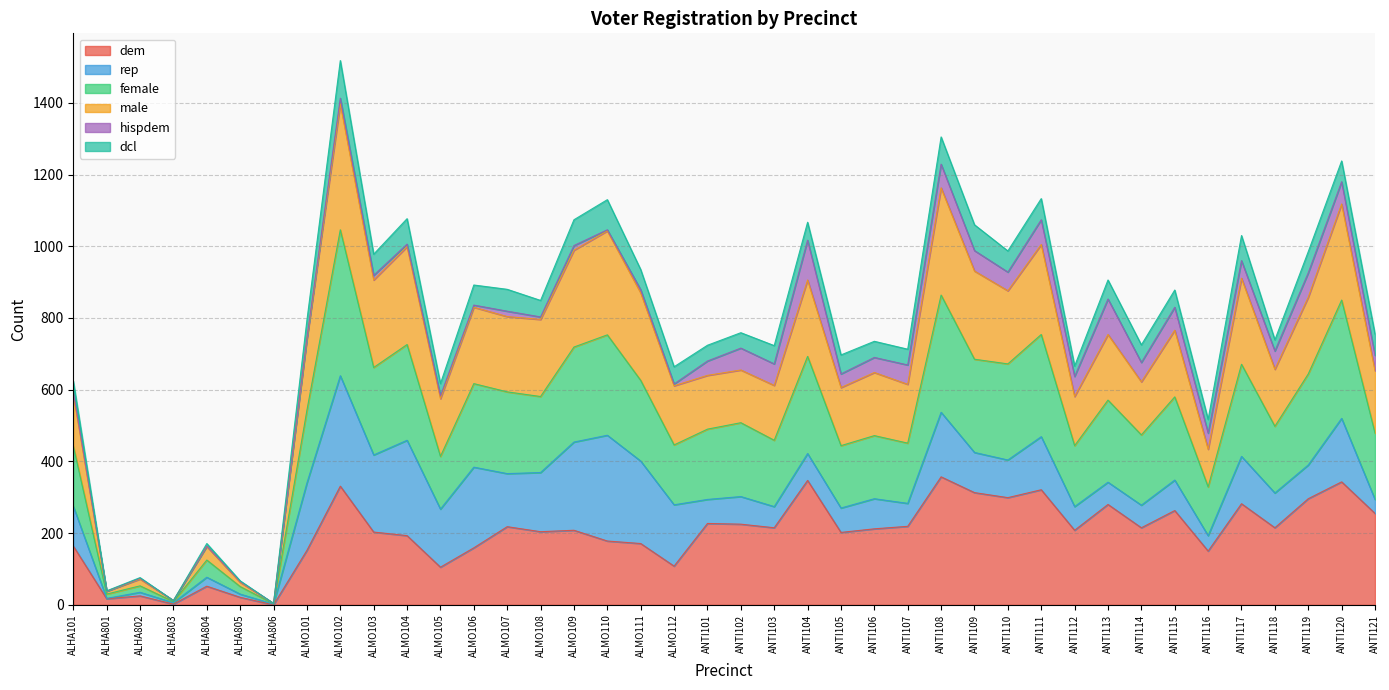

Which category has the highest value across all series?

ALMO102